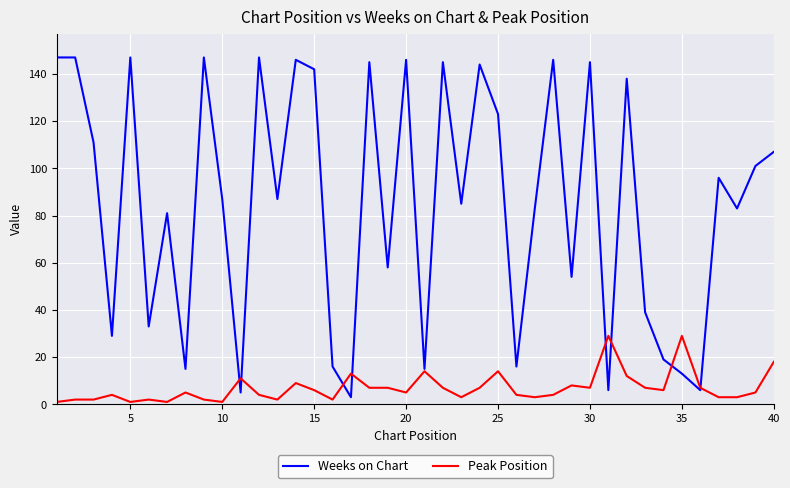

Which series has the largest range (max minus min)?

Weeks on Chart